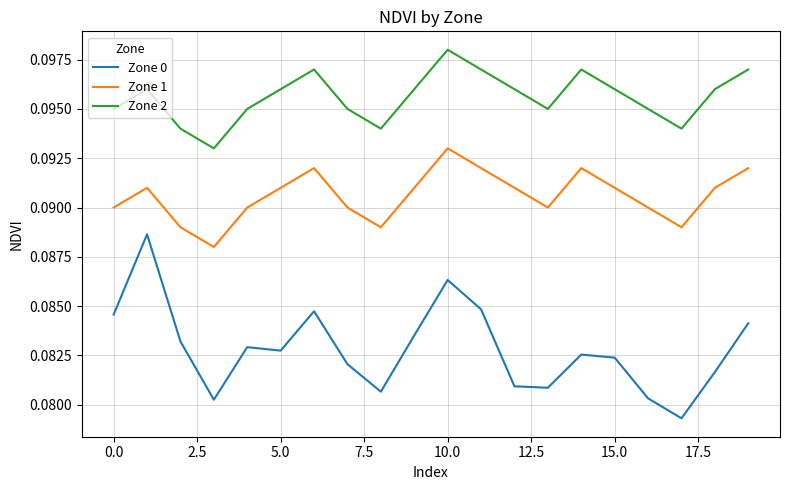

True or false: Zone 0 and Zone 2 intersect in this chart.

False